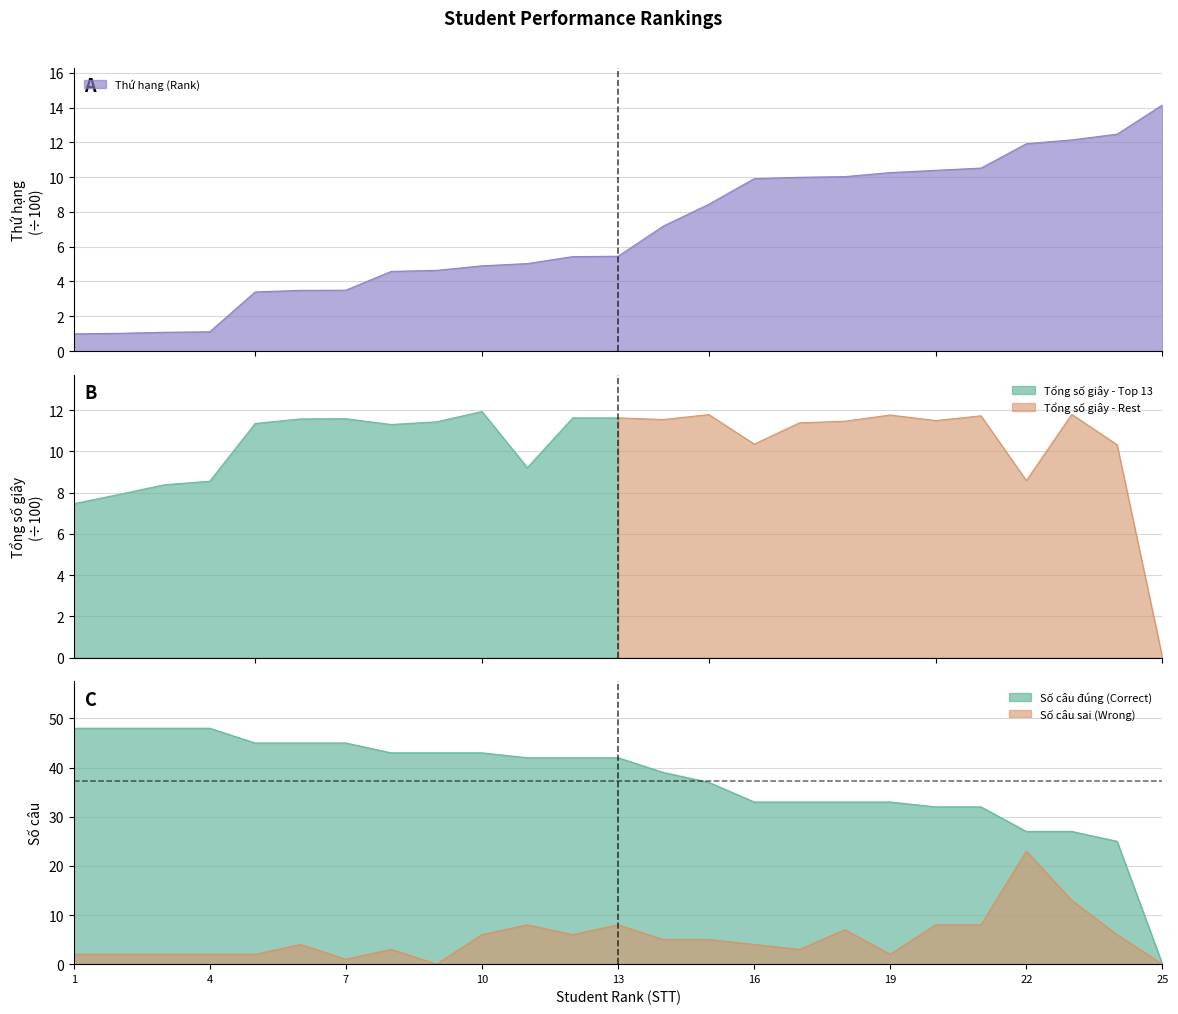

How many positive values does the Số câu đúng (Correct) series have?

24